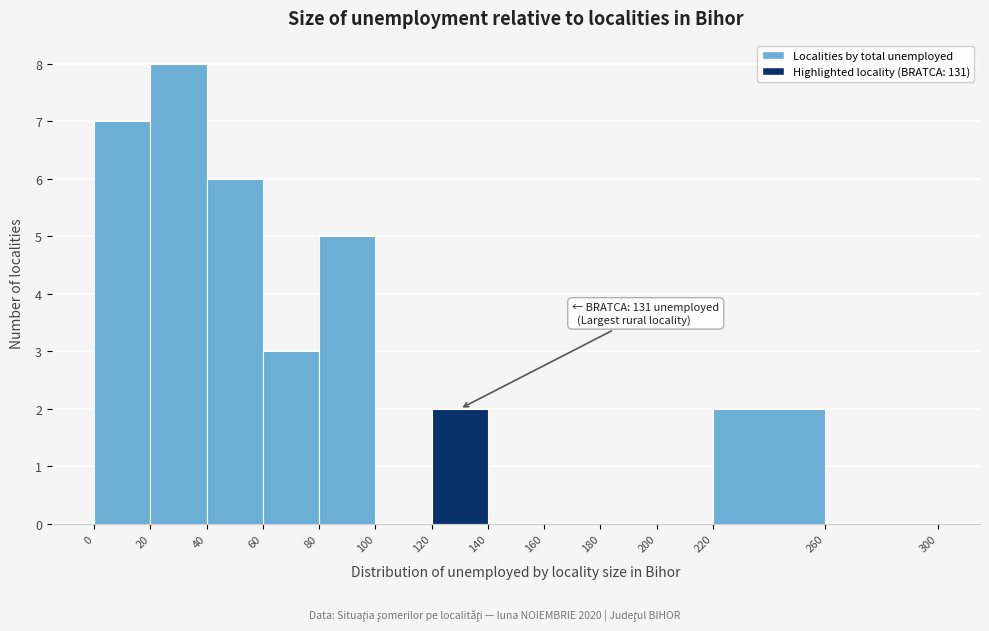

Over which range of the x-axis is the bar tallest?

20 to 40